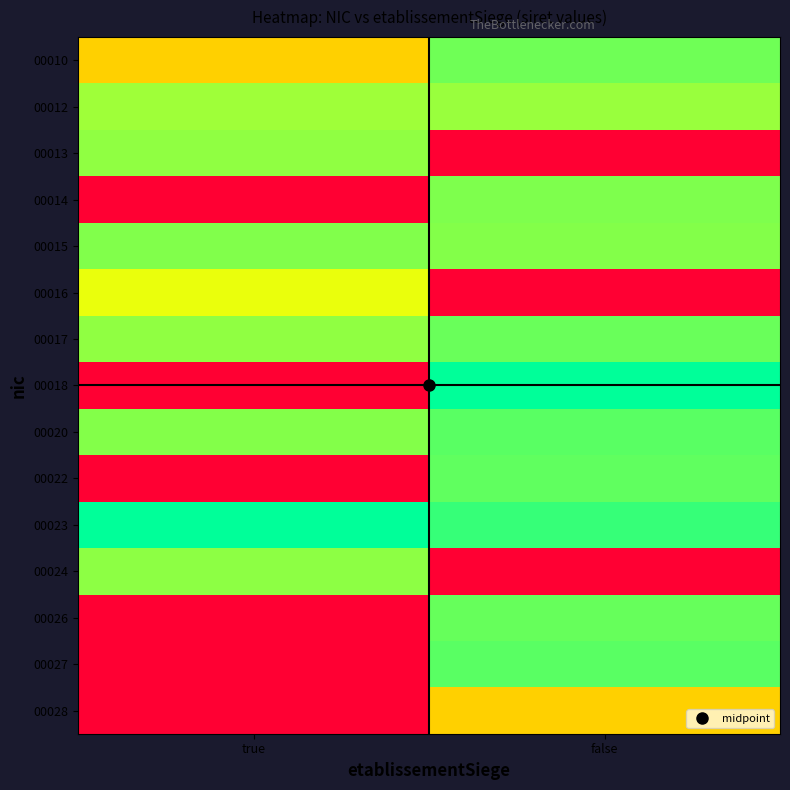

Reading right to left, what are all the values shown in this chart?

00010: false=0.9	true=0.6
00012: false=0.8	true=0.8
00013: false=0.0	true=0.8
00014: false=0.8	true=0.0
00015: false=0.8	true=0.8
00016: false=0.0	true=0.7
00017: false=0.9	true=0.8
00018: false=1.0	true=0.0
00020: false=0.9	true=0.8
00022: false=0.9	true=0.0
00023: false=0.9	true=1.0
00024: false=0.0	true=0.8
00026: false=0.9	true=0.0
00027: false=0.9	true=0.0
00028: false=0.6	true=0.0